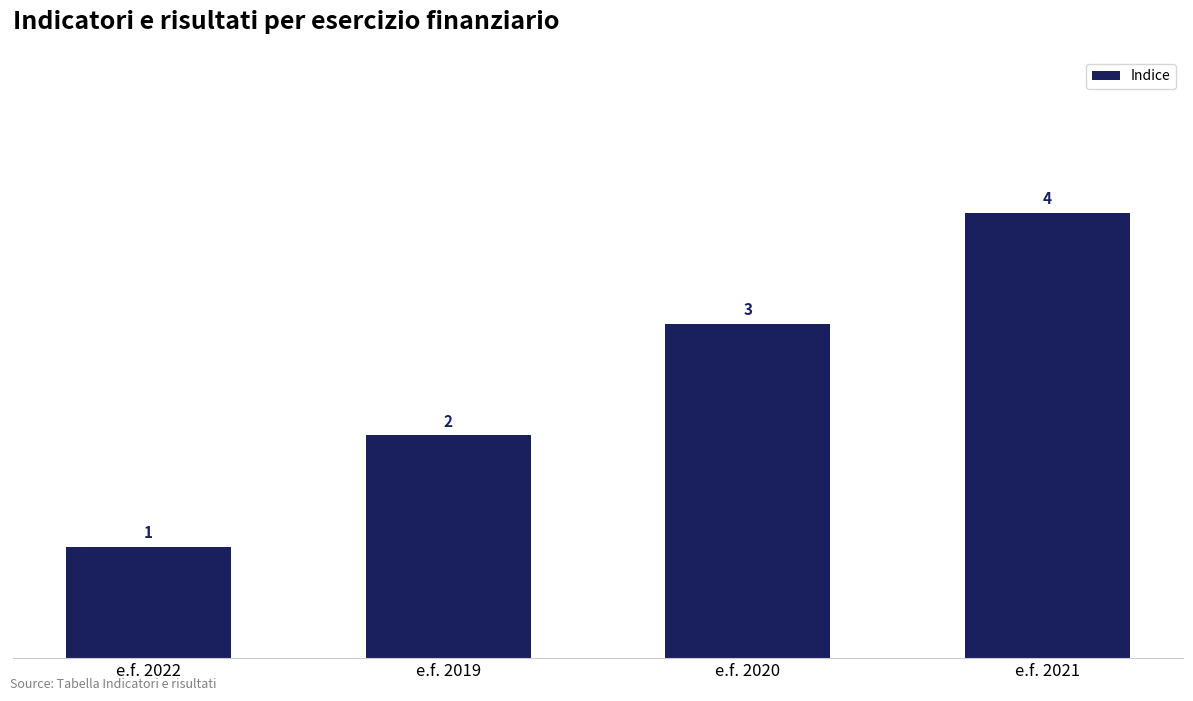

True or false: the data shows 4 at e.f. 2020.

False